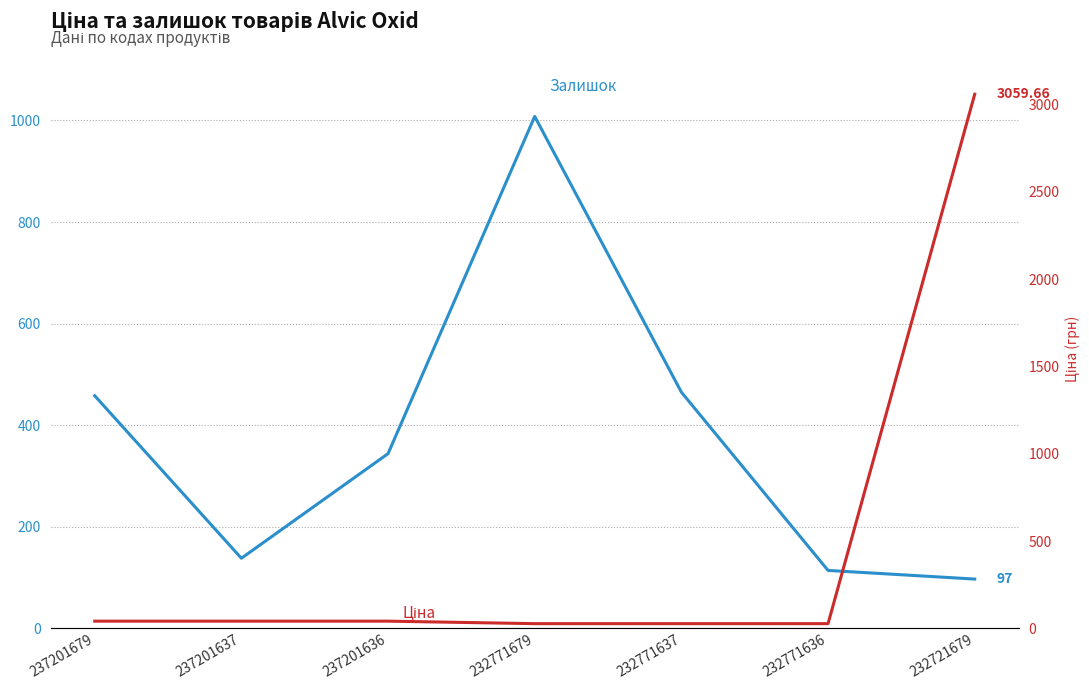

What is the value of the Ціна point at the 4th from the left?

26.7